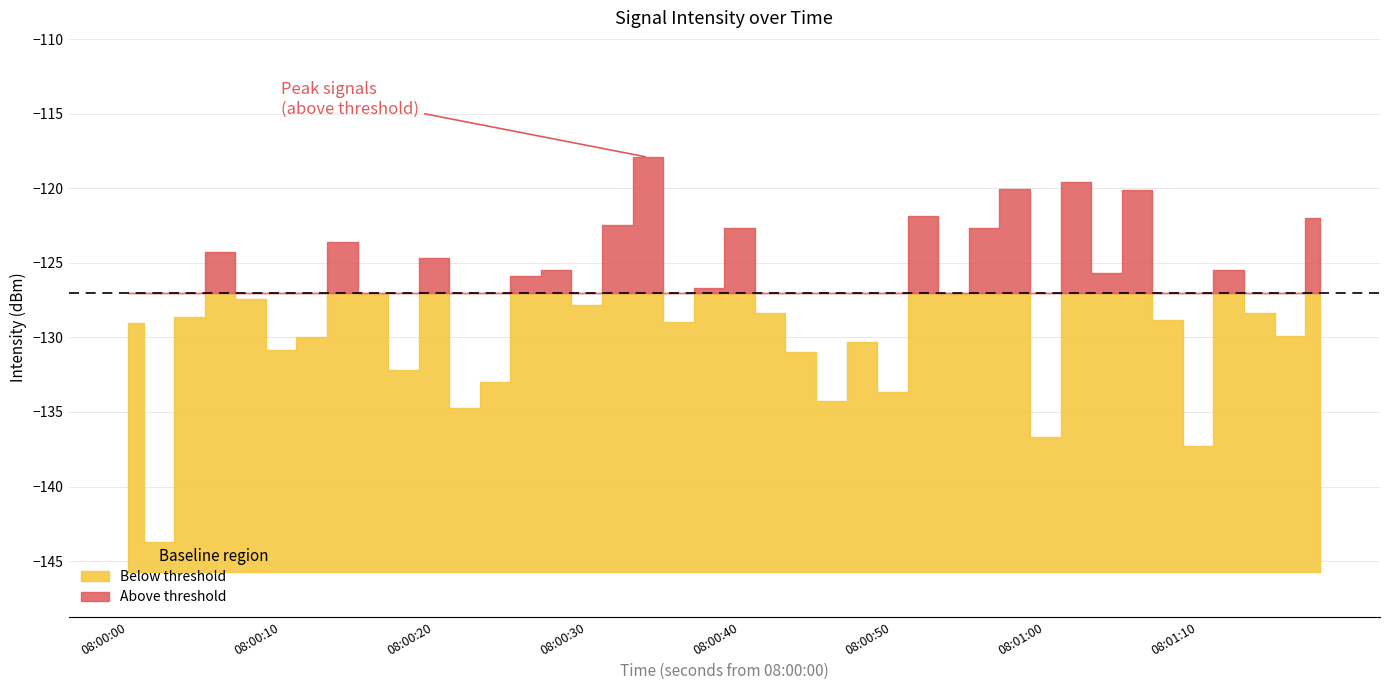

List the labels in order of value, largest first.

17, 31, 29, 33, 26, 39, 16, 20, 28, 7, 3, 10, 14, 36, 32, 13, 19, 8, 27, 4, 15, 21, 37, 2, 34, 18, 0, 38, 6, 24, 5, 22, 9, 12, 25, 23, 11, 30, 35, 1